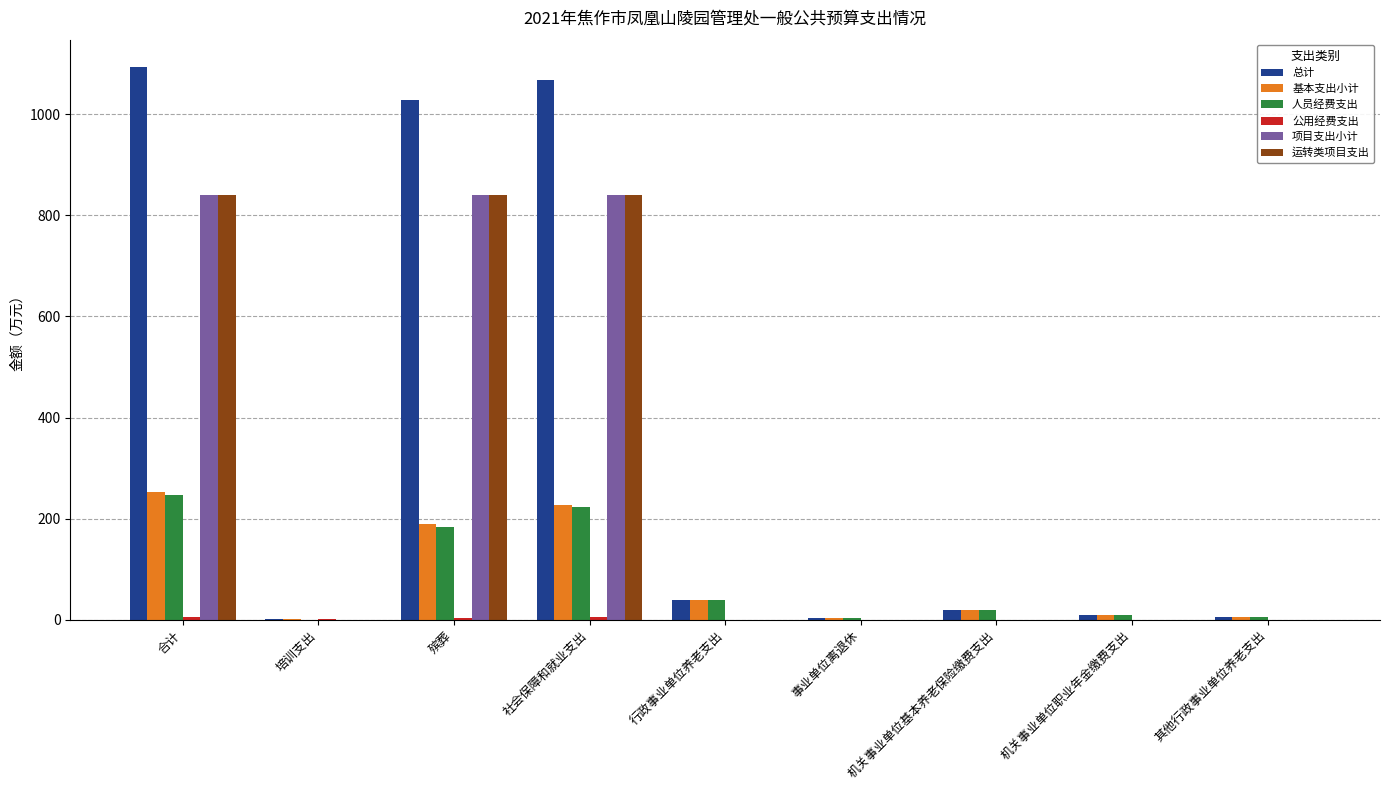

What is the sum of all 基本支出小计 values?

747.2